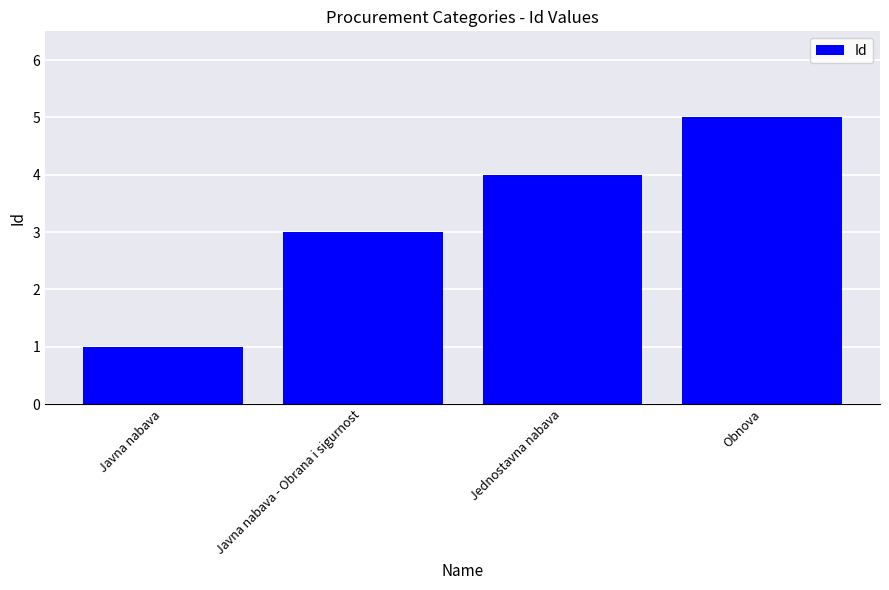

The chart shows a value of 5 at Obnova. True or false?

True